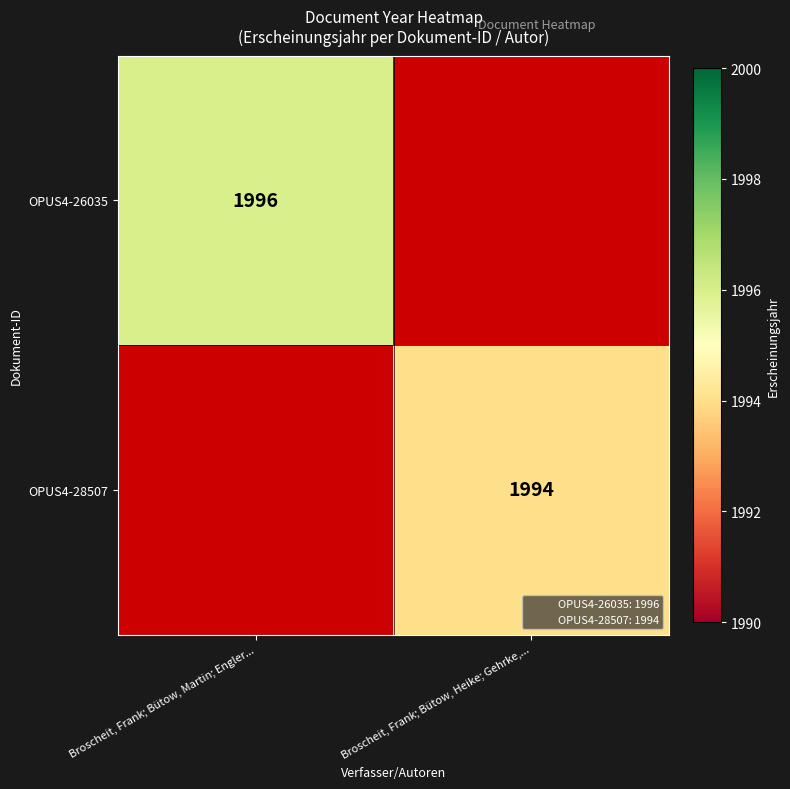

What is the maximum value shown in the chart?

1996.0